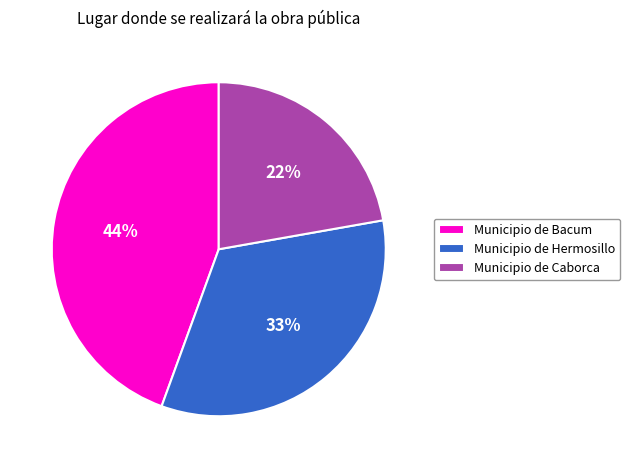

How many segments does this pie chart have?

3